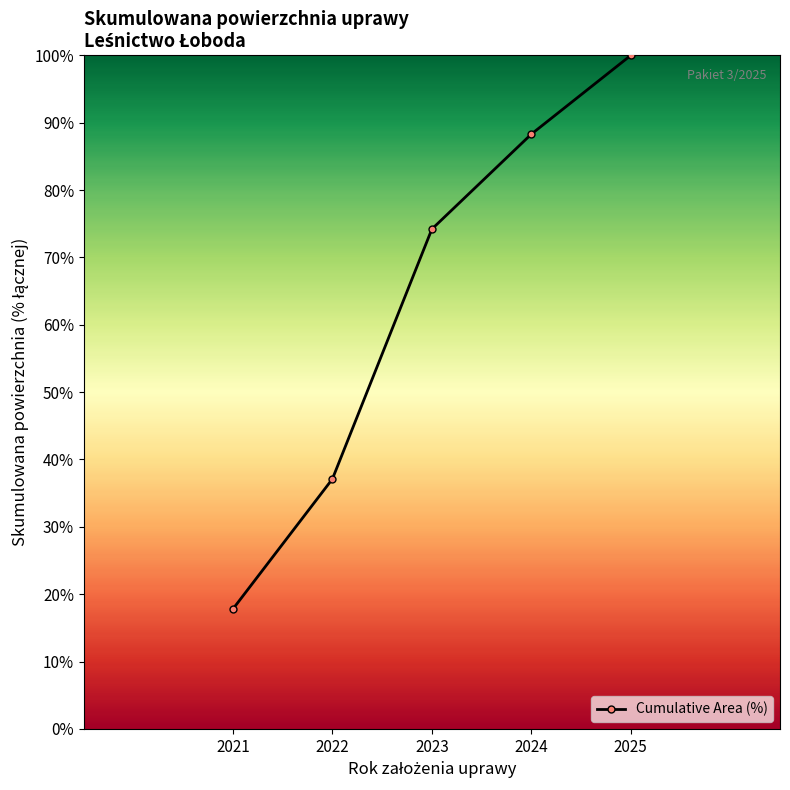

Reading left to right, what are all the values shown in this chart?

2021=17.8	2022=37.1	2023=74.2	2024=88.3	2025=100.0